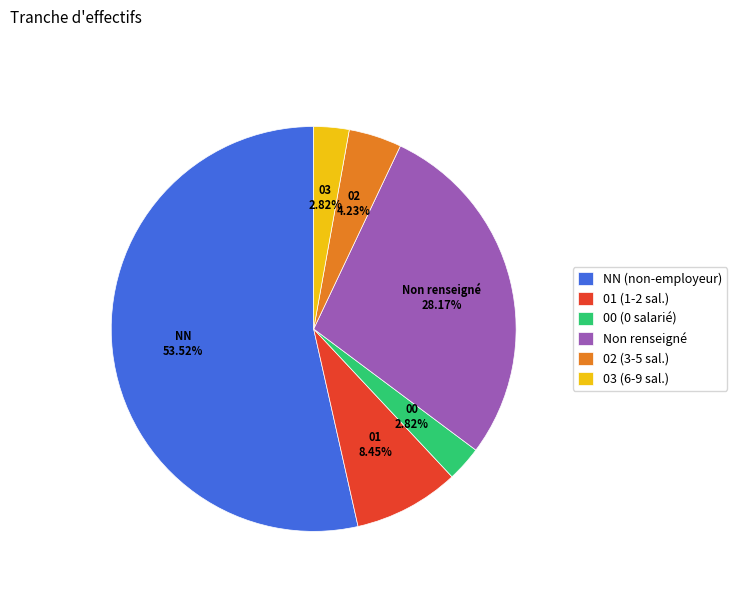

Does NN account for over 50% of the chart?

Yes